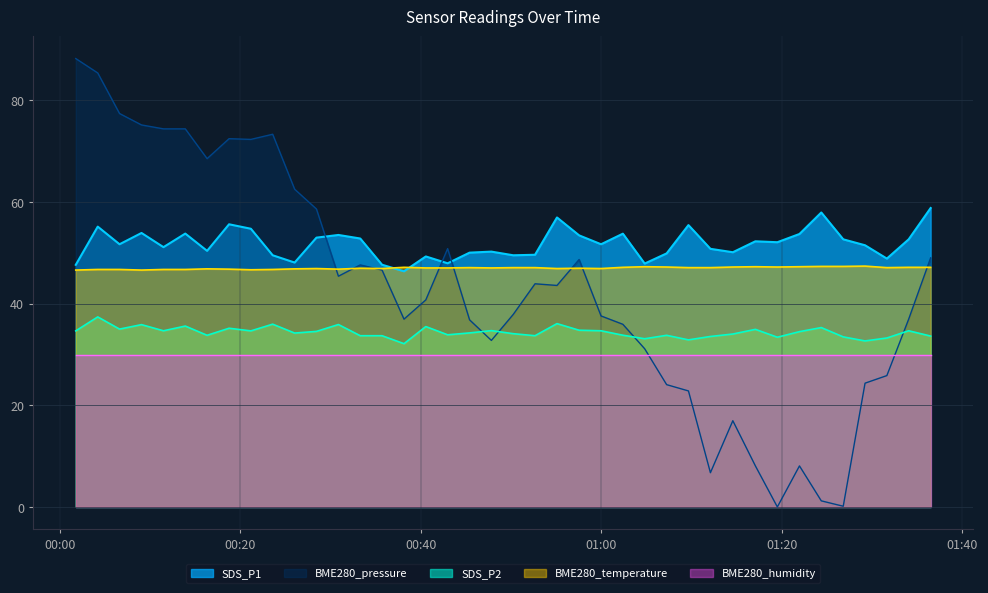

How many intersections are there between BME280_pressure and SDS_P1?

3